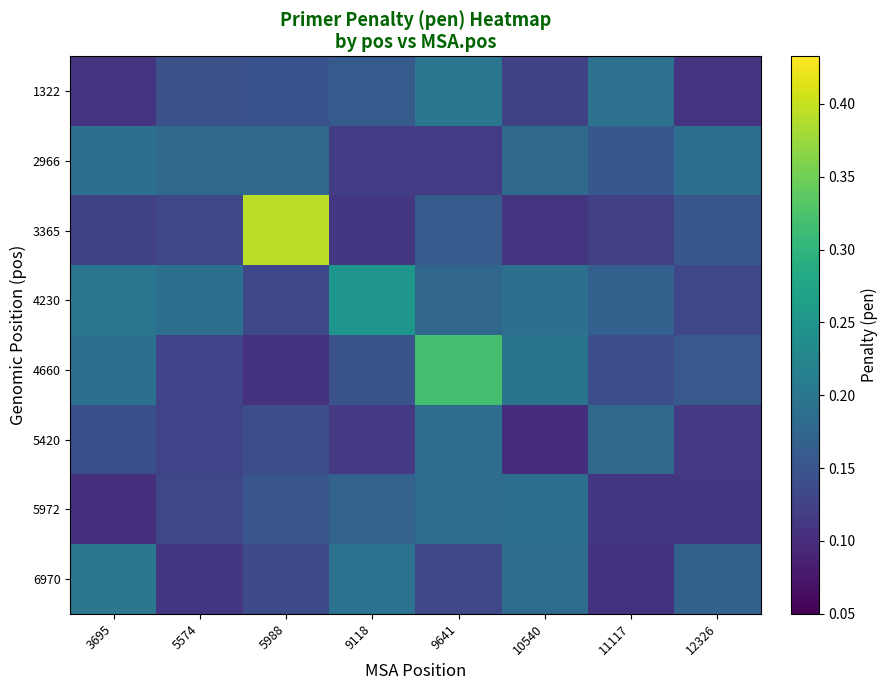

How many distinct data groups are displayed?

8